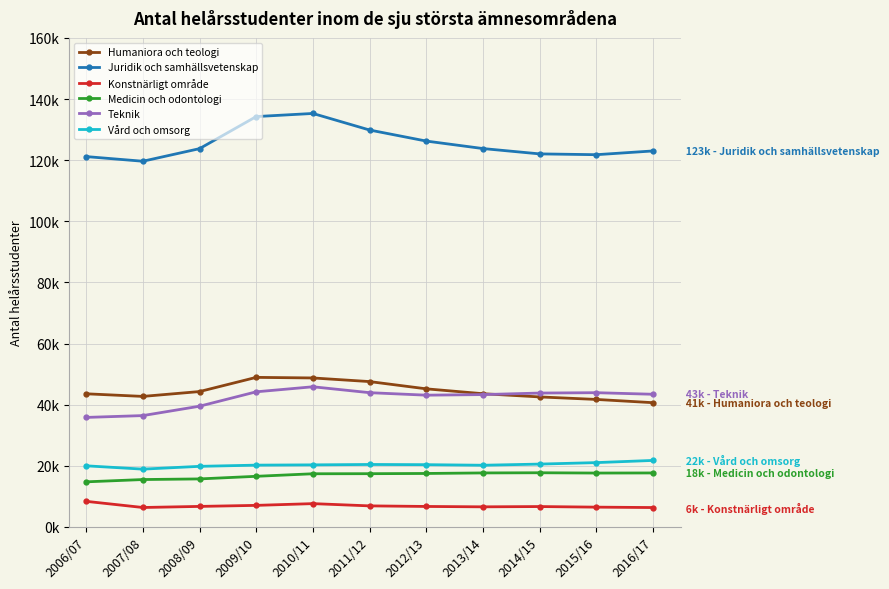

Does the chart have visible grid lines?

Yes